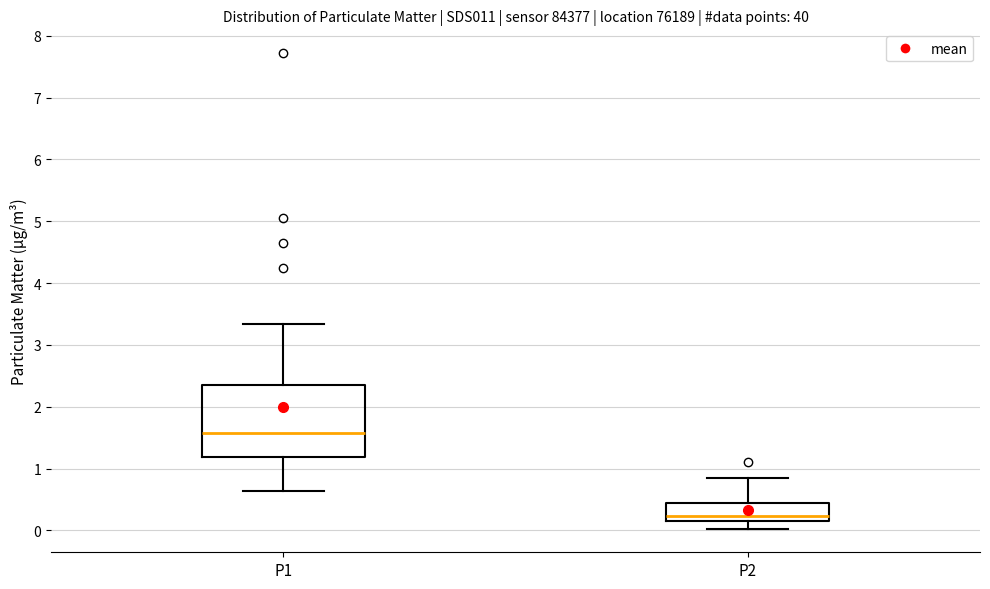

Which box is the tallest, from its lower edge to its upper edge?

P1